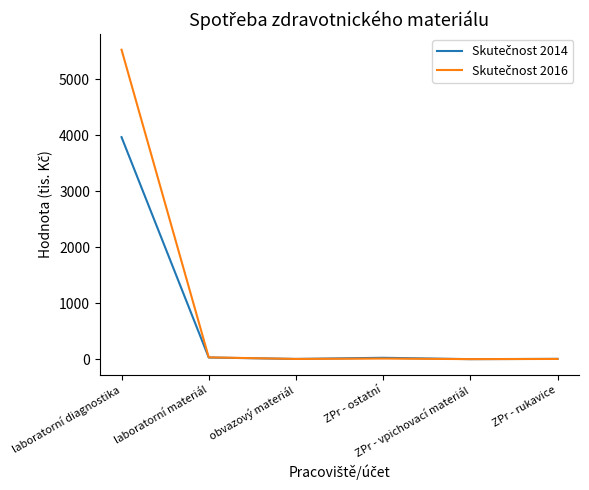

Is the value of Skutečnost 2016 at ZPr - ostatní greater than the value of Skutečnost 2014 at laboratorní diagnostika?

No